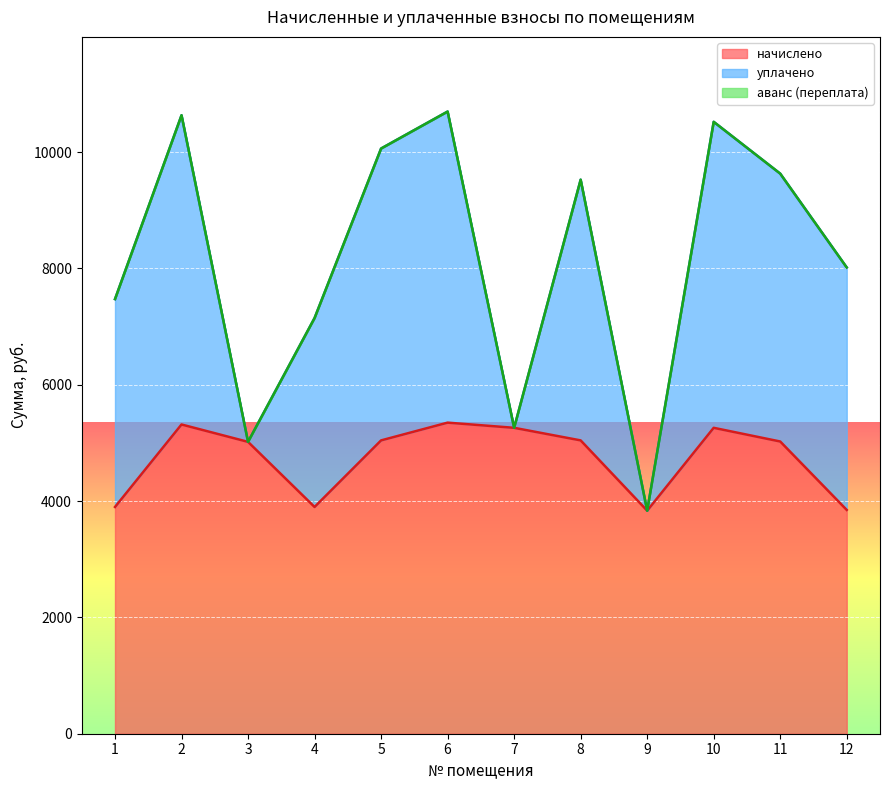

True or false: аванс (переплата) has a value of 0.4 at 3.

False